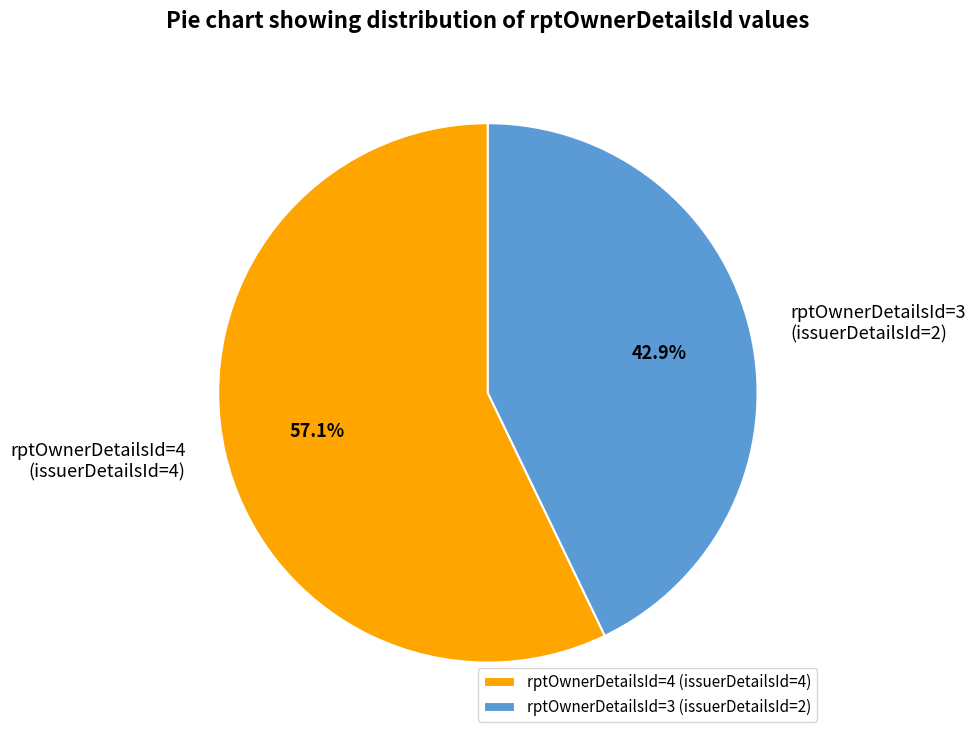

Between rptOwnerDetailsId=4 and rptOwnerDetailsId=3, which is larger?

rptOwnerDetailsId=4